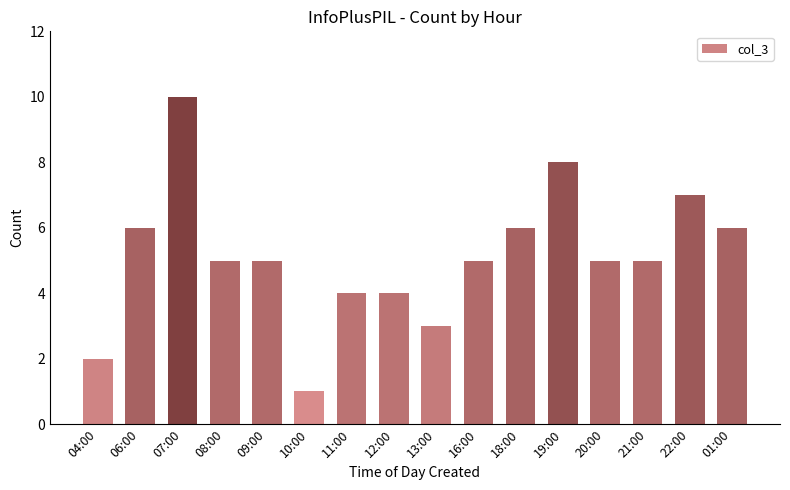

What is the label of the 16th bar from the left?

01:00